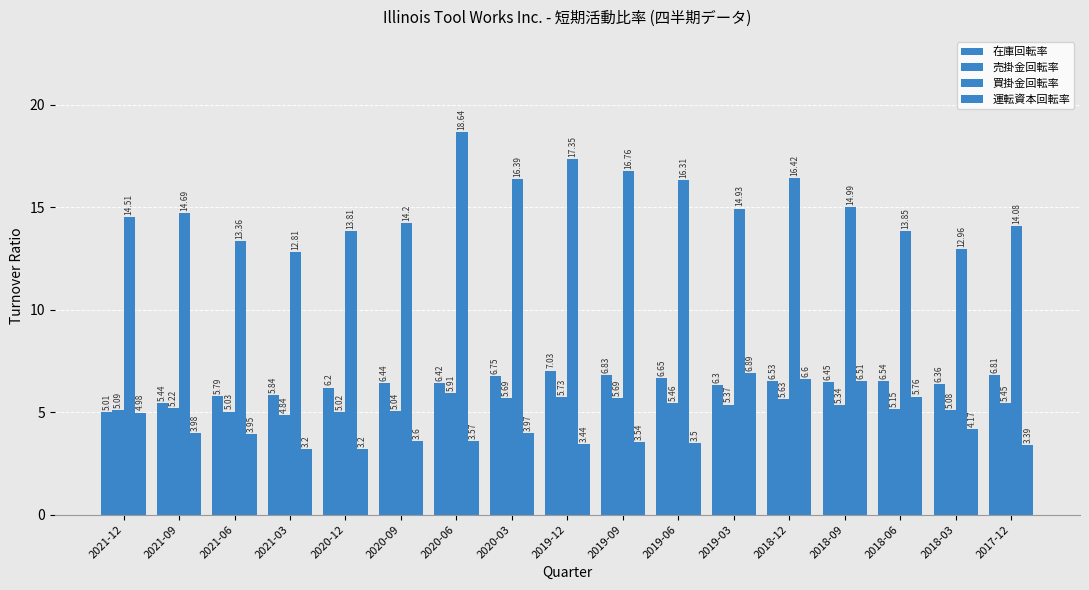

What is the sum of all 売掛金回転率 values?

90.7